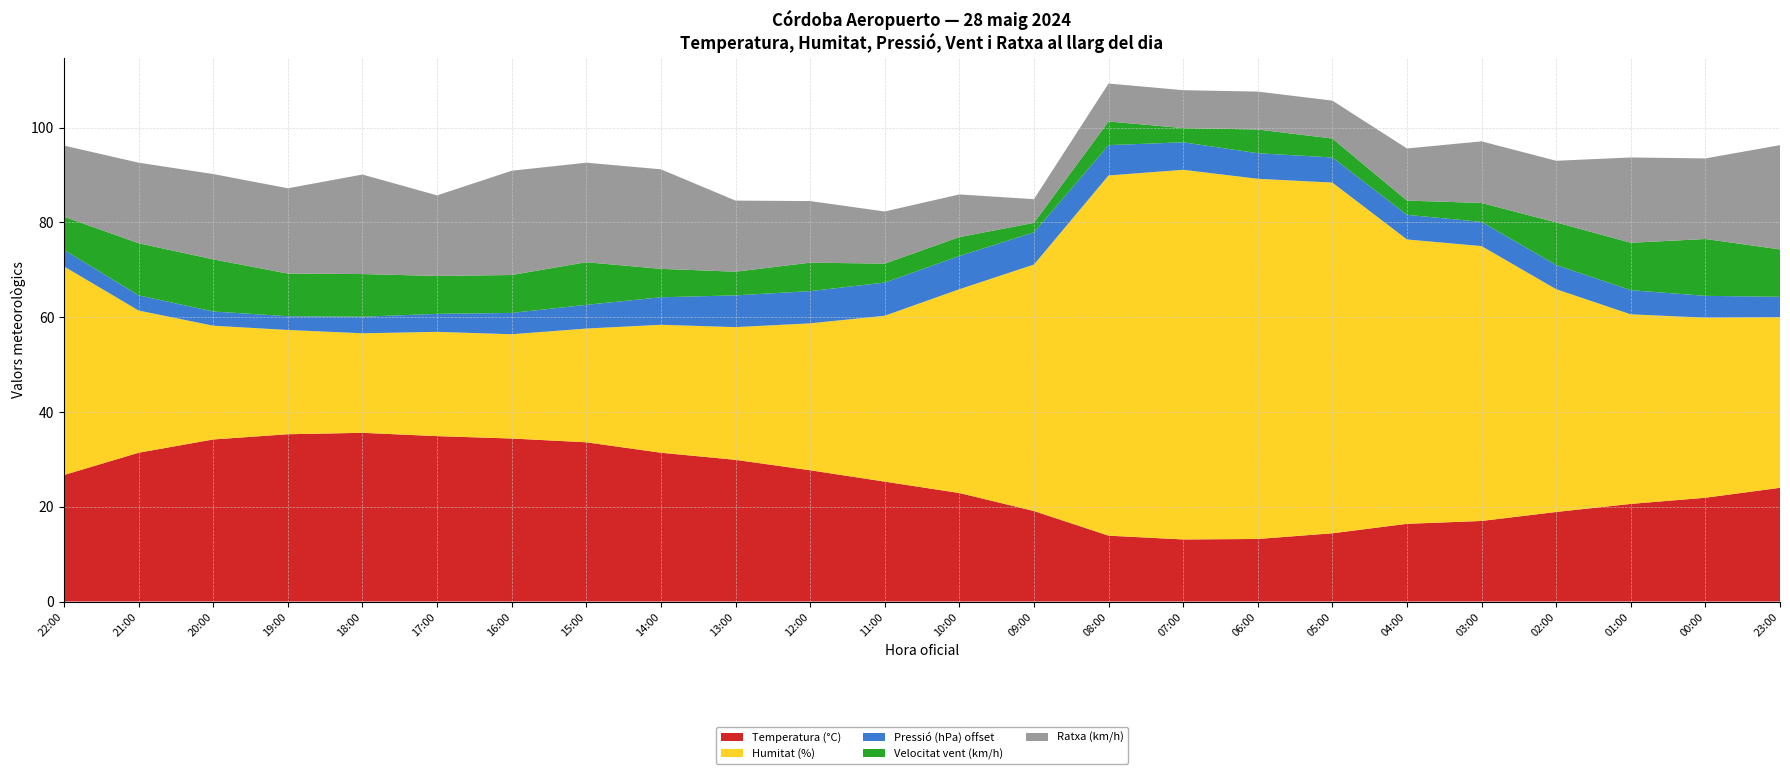

Reading left to right, list all the values displayed in this chart.

Temperatura (°C): 26.7	31.4	34.2	35.3	35.6	34.9	34.4	33.6	31.4	29.9	27.7	25.3	22.9	19.1	13.9	13.1	13.2	14.4	16.4	17.0	18.9	20.6	21.9	24.0
Humitat (%): 44.0	30.0	24.0	22.0	21.0	22.0	22.0	24.0	27.0	28.0	31.0	35.0	43.0	52.0	76.0	78.0	76.0	74.0	60.0	58.0	47.0	40.0	38.0	36.0
Pressió (hPa) offset: 3.5	3.2	3.0	2.9	3.5	3.8	4.5	5.0	5.8	6.7	6.8	7.0	7.0	6.8	6.4	5.8	5.4	5.3	5.2	5.1	5.1	5.1	4.6	4.3
Velocitat vent (km/h): 7.0	11.0	11.0	9.0	9.0	8.0	8.0	9.0	6.0	5.0	6.0	4.0	4.0	2.0	5.0	3.0	5.0	4.0	3.0	4.0	9.0	10.0	12.0	10.0
Ratxa (km/h): 15.0	17.0	18.0	18.0	21.0	17.0	22.0	21.0	21.0	15.0	13.0	11.0	9.0	5.0	8.0	8.0	8.0	8.0	11.0	13.0	13.0	18.0	17.0	22.0